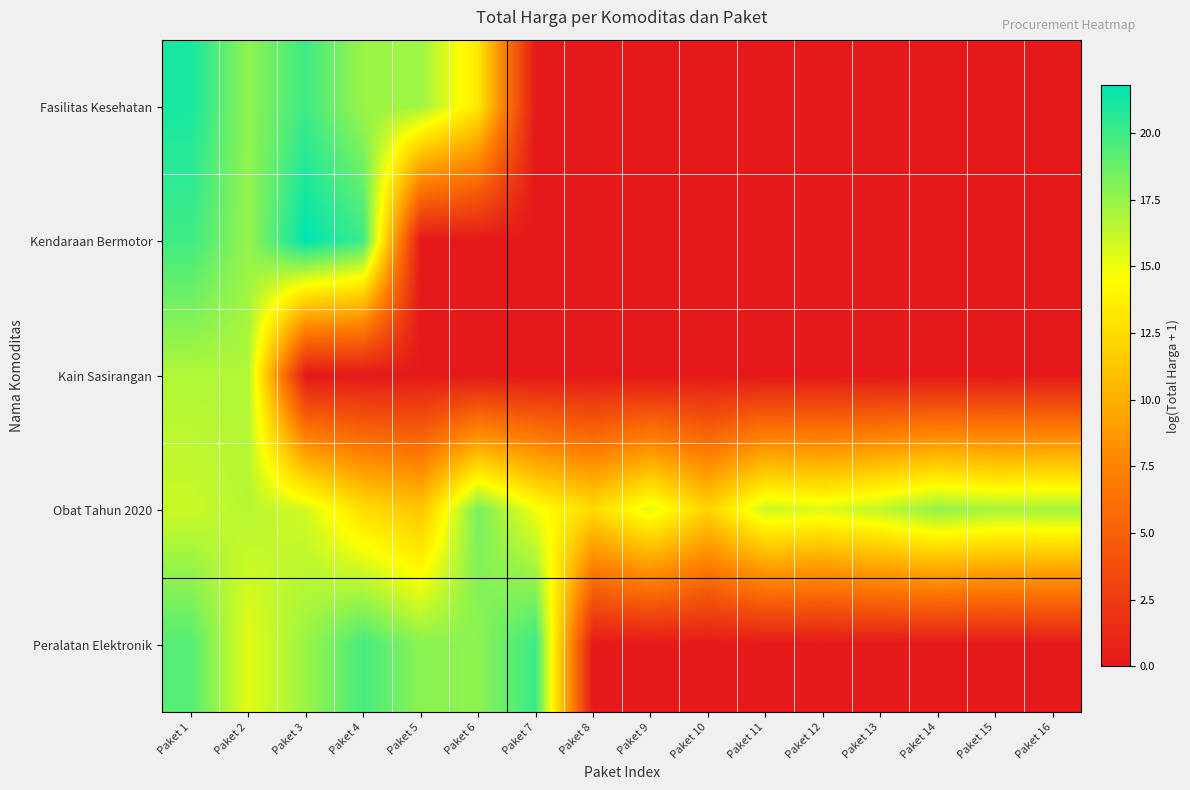

Reading right to left, what are all the values shown in this chart?

Fasilitas Kesehatan: Paket 16=0.0	Paket 15=0.0	Paket 14=0.0	Paket 13=0.0	Paket 12=0.0	Paket 11=0.0	Paket 10=0.0	Paket 9=0.0	Paket 8=0.0	Paket 7=0.0	Paket 6=13.3	Paket 5=17.3	Paket 4=17.3	Paket 3=20.0	Paket 2=17.7	Paket 1=21.1
Kendaraan Bermotor: Paket 16=0.0	Paket 15=0.0	Paket 14=0.0	Paket 13=0.0	Paket 12=0.0	Paket 11=0.0	Paket 10=0.0	Paket 9=0.0	Paket 8=0.0	Paket 7=0.0	Paket 6=0.0	Paket 5=0.0	Paket 4=20.0	Paket 3=21.8	Paket 2=17.5	Paket 1=20.0
Kain Sasirangan: Paket 16=0.0	Paket 15=0.0	Paket 14=0.0	Paket 13=0.0	Paket 12=0.0	Paket 11=0.0	Paket 10=0.0	Paket 9=0.0	Paket 8=0.0	Paket 7=0.0	Paket 6=0.0	Paket 5=0.0	Paket 4=0.0	Paket 3=0.0	Paket 2=16.8	Paket 1=16.8
Obat Tahun 2020: Paket 16=17.1	Paket 15=17.0	Paket 14=17.6	Paket 13=16.3	Paket 12=15.5	Paket 11=16.0	Paket 10=12.1	Paket 9=15.4	Paket 8=12.5	Paket 7=14.8	Paket 6=18.4	Paket 5=11.3	Paket 4=12.7	Paket 3=15.8	Paket 2=16.6	Paket 1=16.0
Peralatan Elektronik: Paket 16=0.0	Paket 15=0.0	Paket 14=0.0	Paket 13=0.0	Paket 12=0.0	Paket 11=0.0	Paket 10=0.0	Paket 9=0.0	Paket 8=0.0	Paket 7=20.1	Paket 6=17.8	Paket 5=17.8	Paket 4=19.7	Paket 3=17.4	Paket 2=15.3	Paket 1=19.3